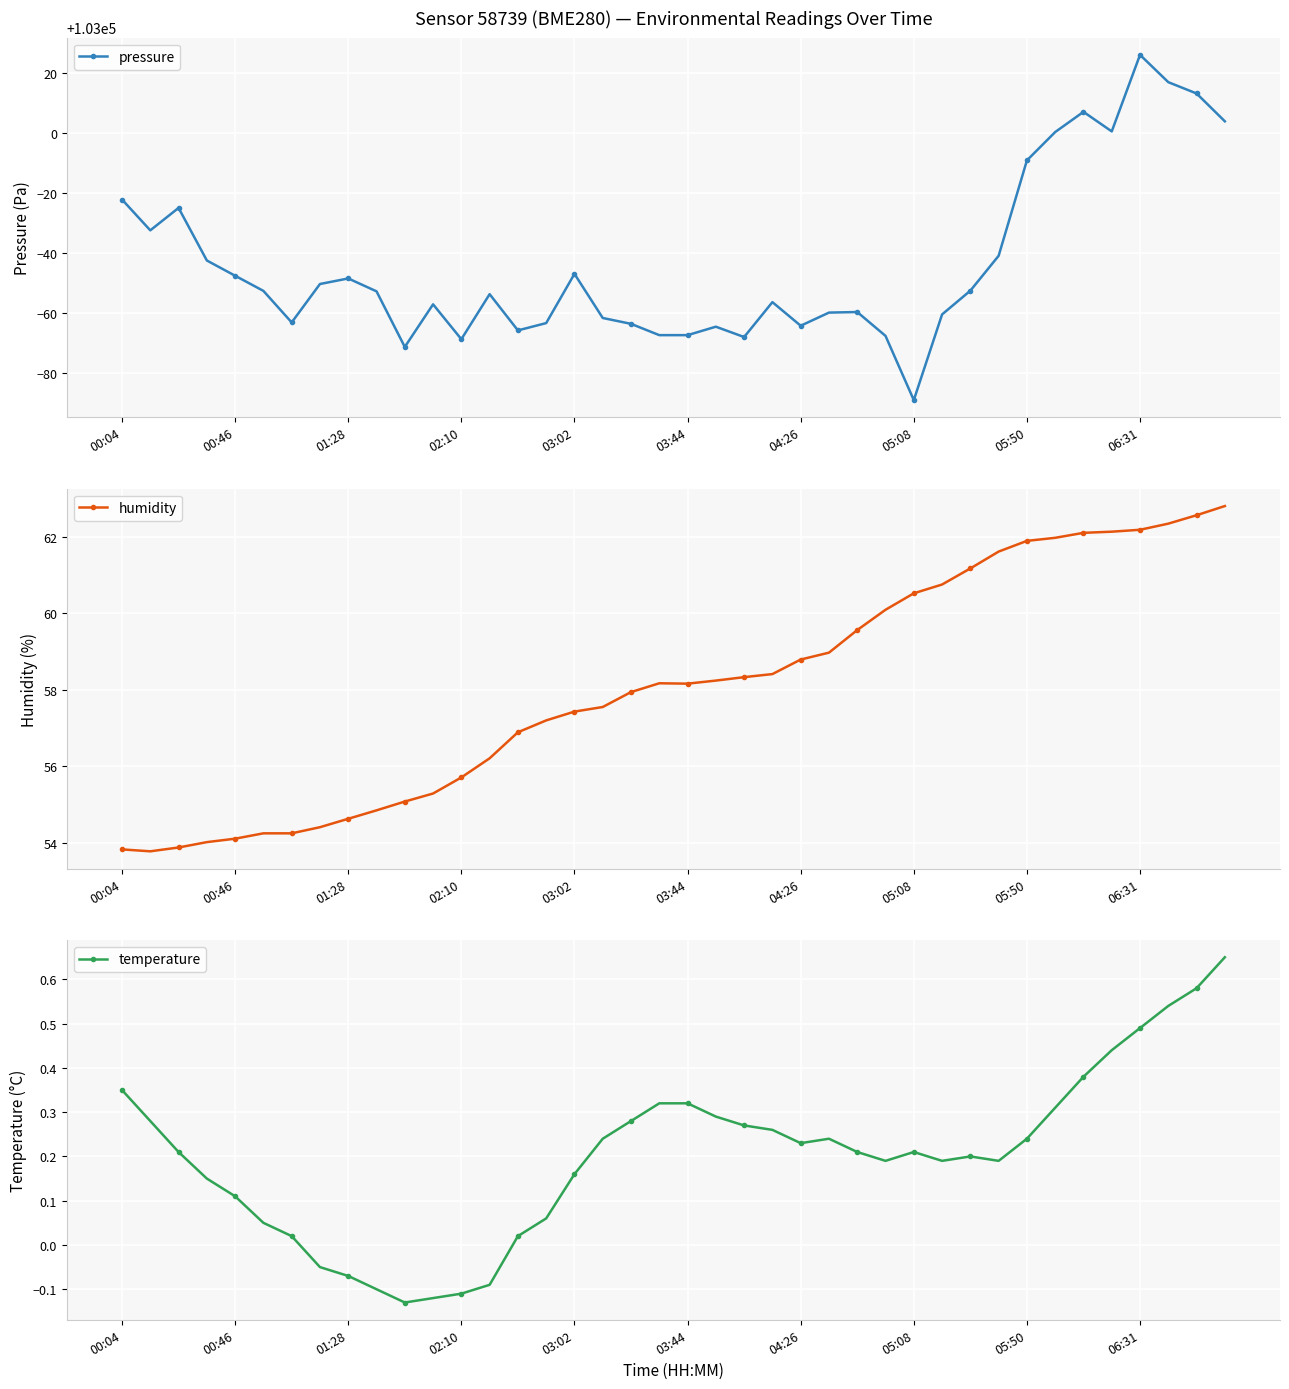

What is the value of the temperature point at the 5th from the left?

0.1